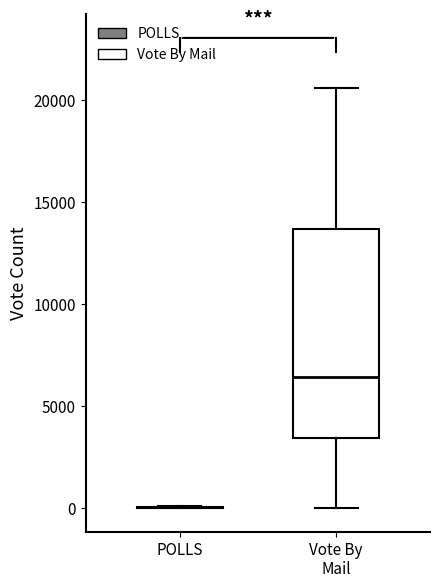

Comparing the boxes themselves (not the whiskers), which one is the tallest?

Vote By Mail